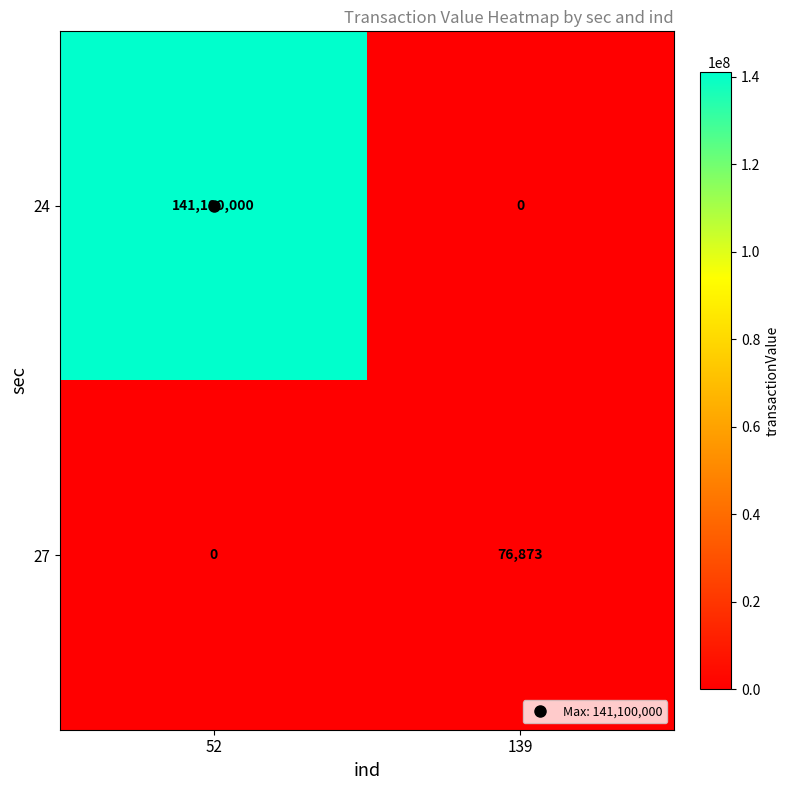

Which category has the highest value in the 24 series?

52